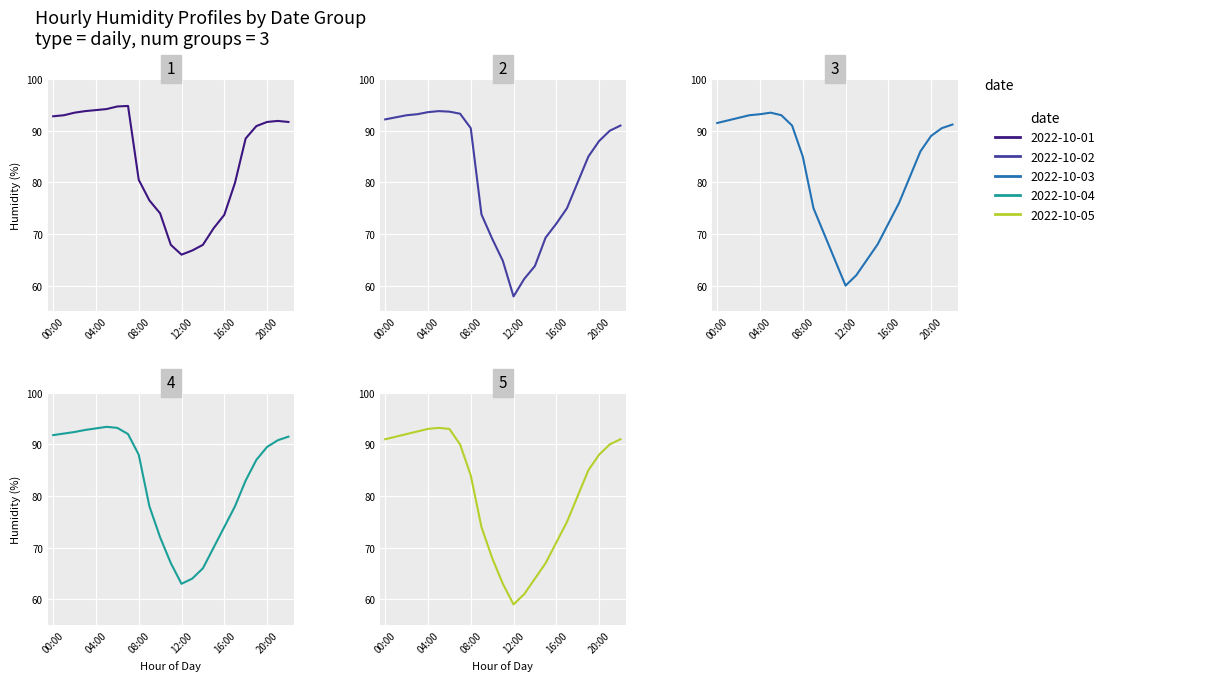

Is this an area chart (filled region under the line)?

No